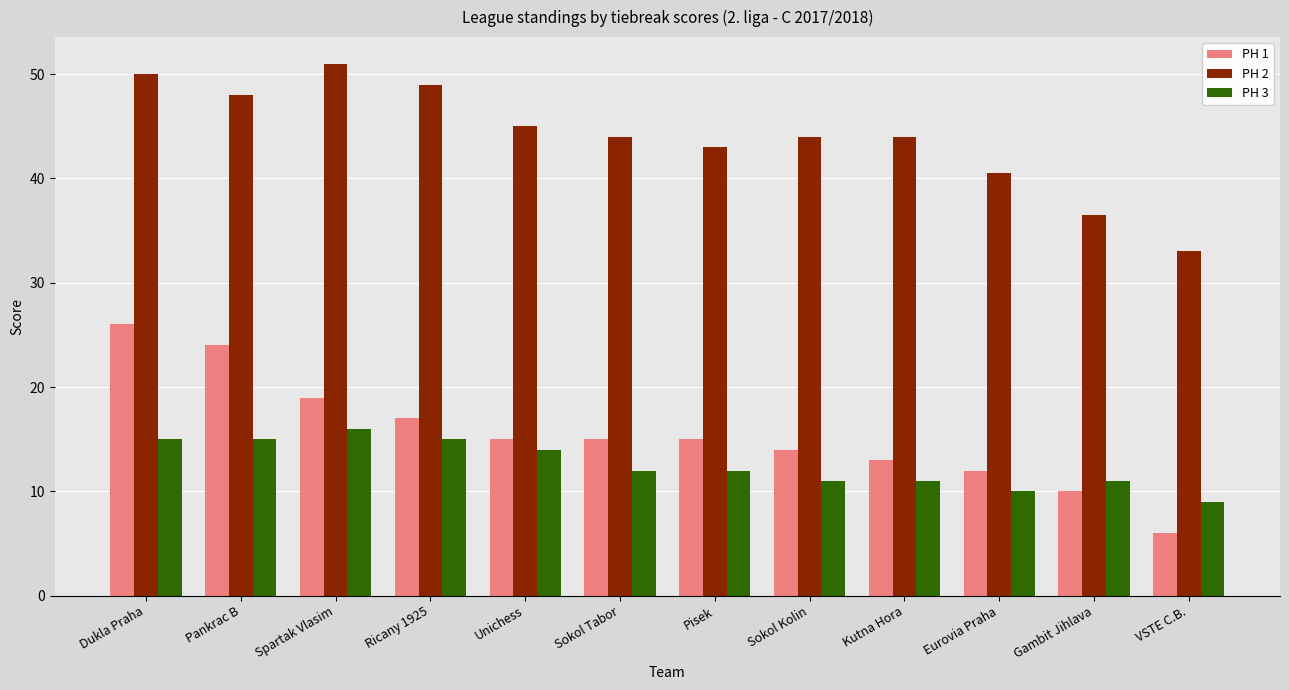

How many bars are there in each group?

3